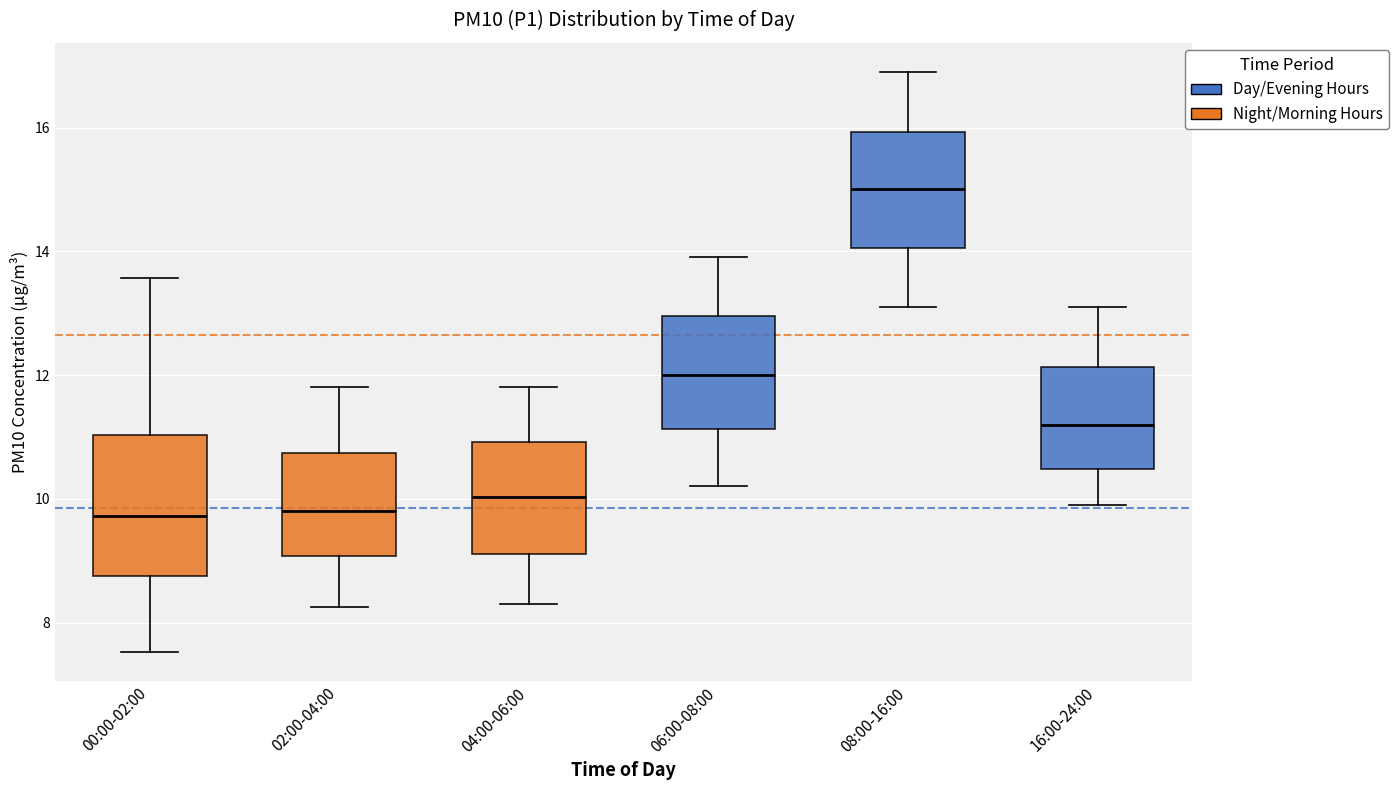

Reading left to right, transcribe this box plot: for each box, give where its median line is, the range the box spans, and where its two whiskers end, as read against the y-axis. The values are not printed on the chart, so give them approximately, as read against the axis.

00:00-02:00: median 9.8, box 8.8 to 11.0, whiskers 7.6 to 13.6
02:00-04:00: median 9.8, box 9.0 to 10.8, whiskers 8.2 to 11.8
04:00-06:00: median 10.0, box 9.2 to 11.0, whiskers 8.4 to 11.8
06:00-08:00: median 12.0, box 11.2 to 13.0, whiskers 10.2 to 14.0
08:00-16:00: median 15.0, box 14.0 to 16.0, whiskers 13.2 to 17.0
16:00-24:00: median 11.2, box 10.4 to 12.2, whiskers 10.0 to 13.2